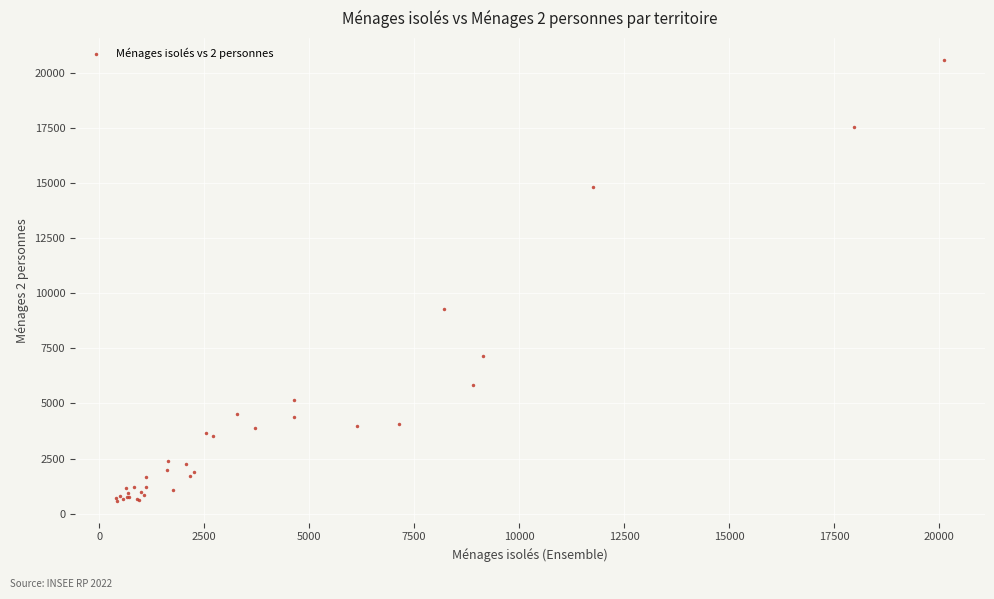

What Y value in the scatter plot is closest to 10594?

9316.5